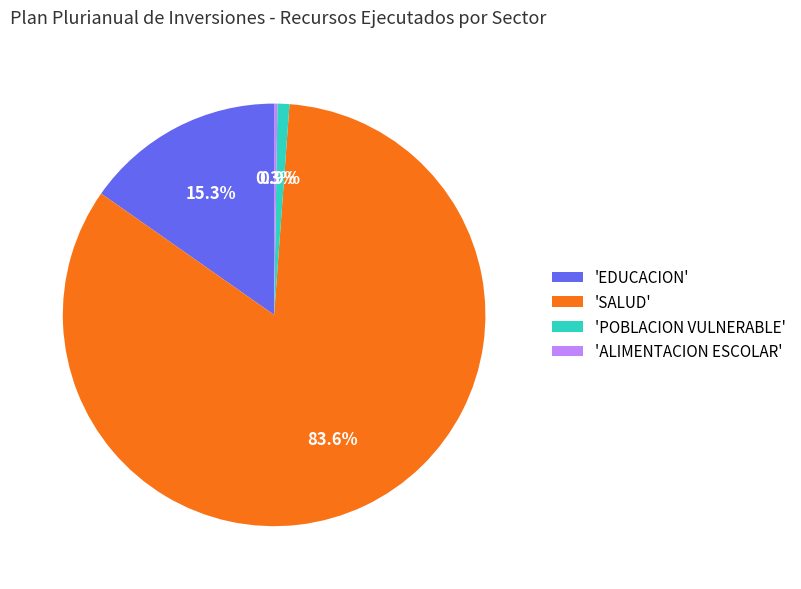

Is there a majority slice in this chart?

Yes